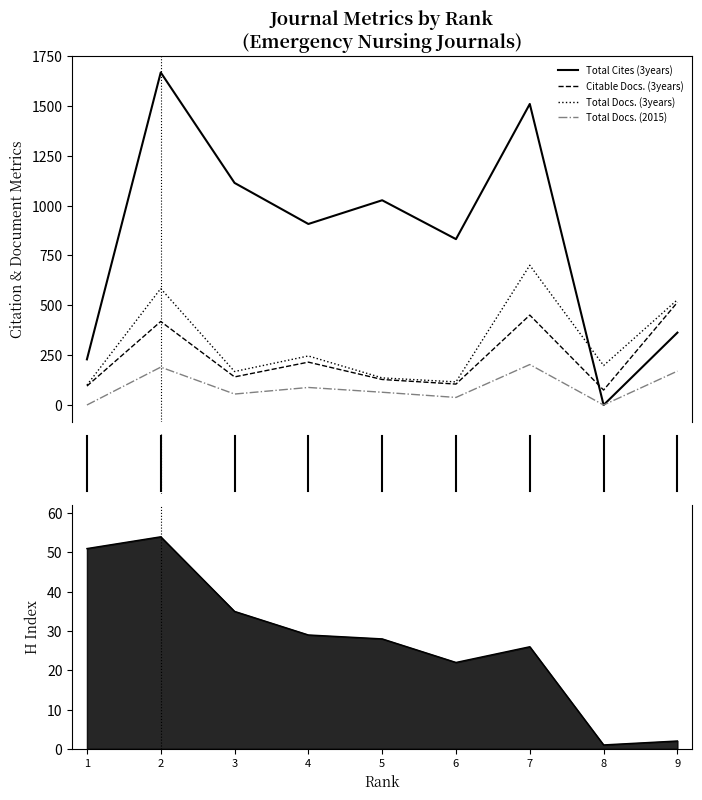

Which series has the largest range (max minus min)?

Total Cites (3years)